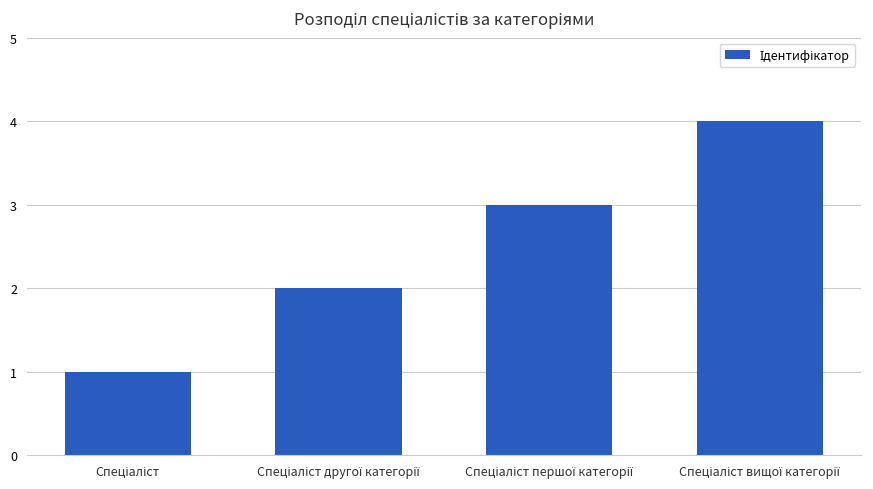

What is the difference between the maximum and minimum values?

3